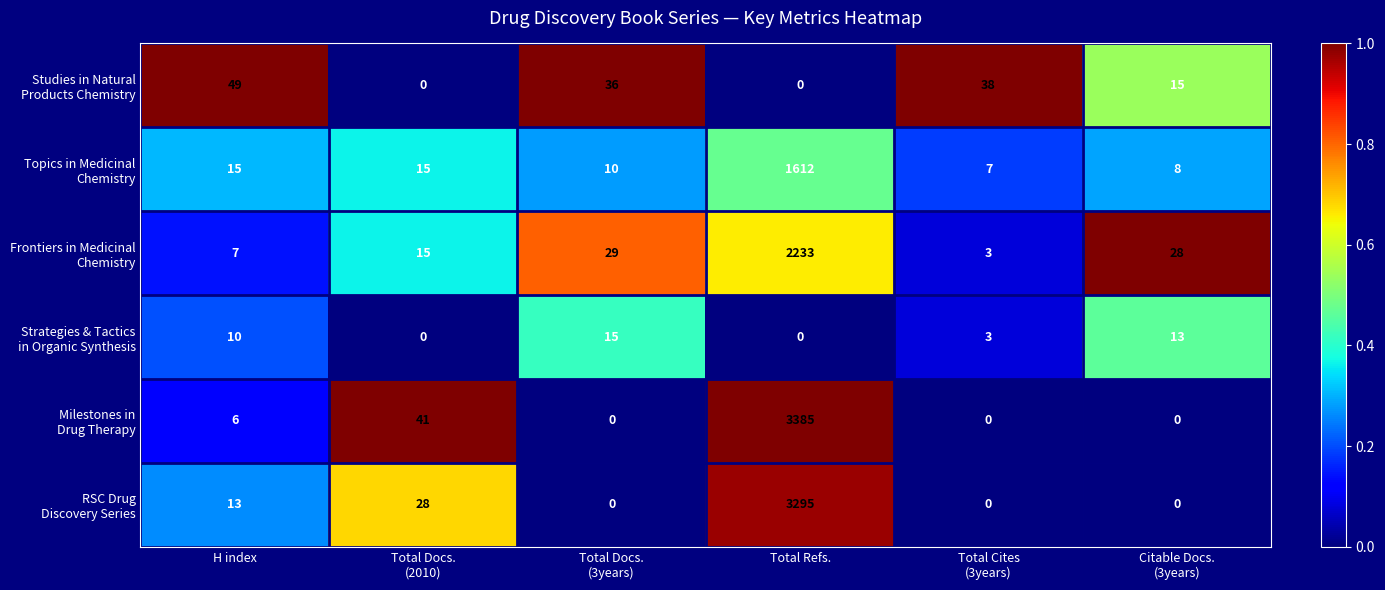

Count the number of categories in the chart.

6